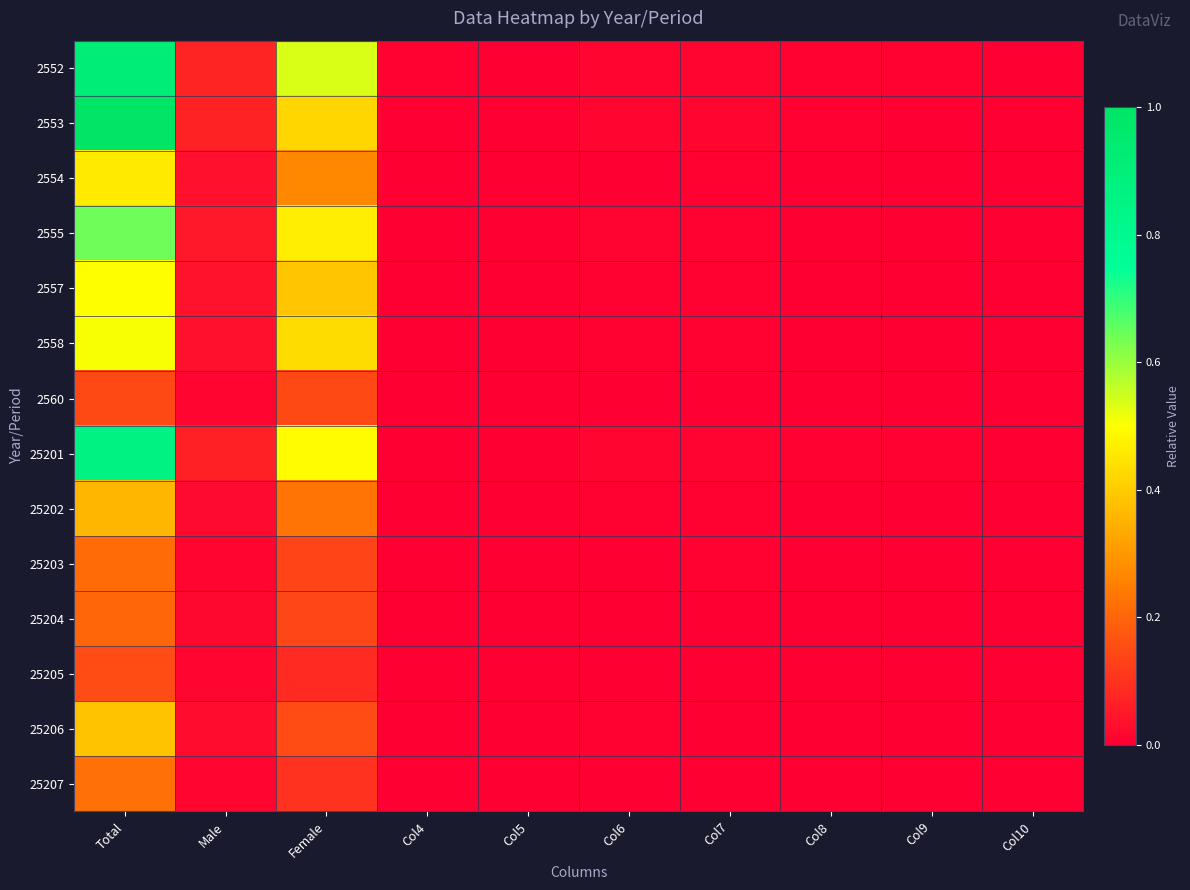

List the series in order of their peak value, lowest first.

2560, 25205, 25204, 25203, 25207, 25202, 25206, 2554, 2557, 2558, 2555, 25201, 2552, 2553